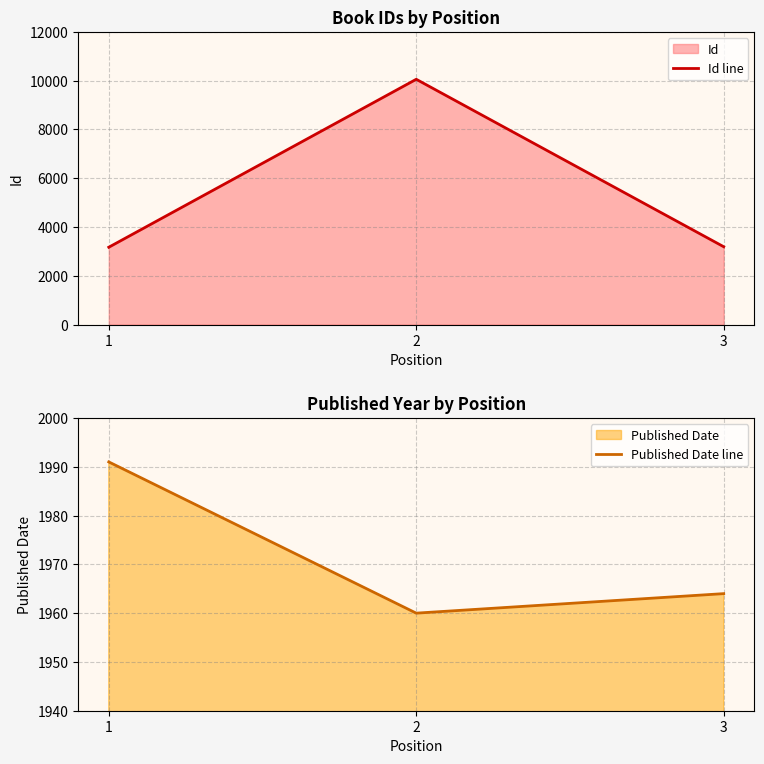

The value of Id line at 1 is 4721. True or false?

False